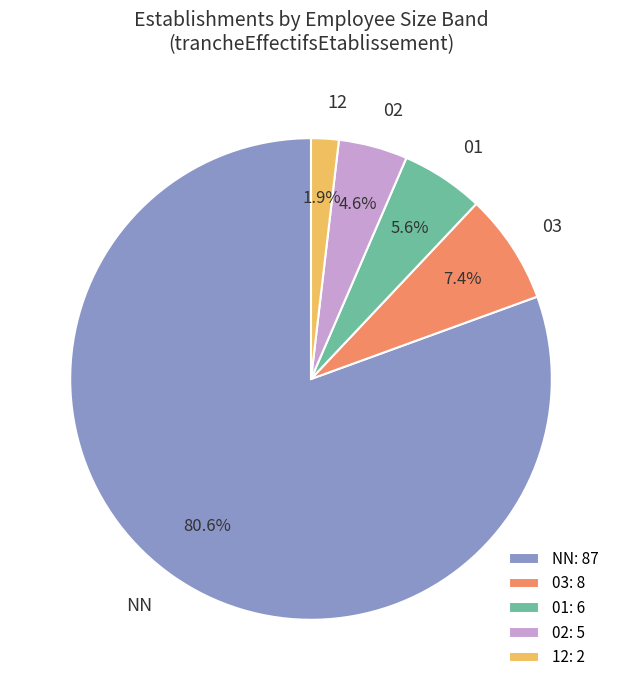

How many segments does this pie chart have?

5